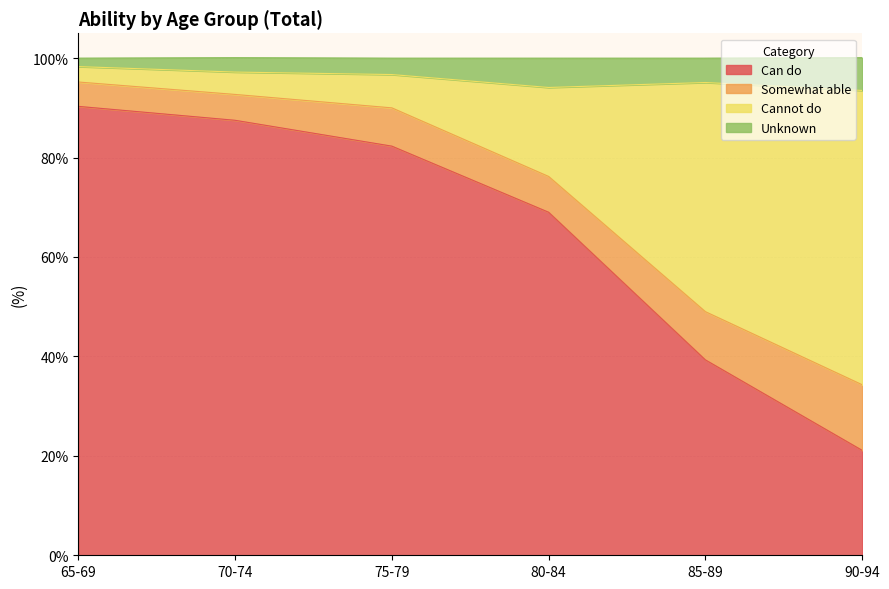

Between 85-89 and 90-94, which series saw the biggest shift?

Can do